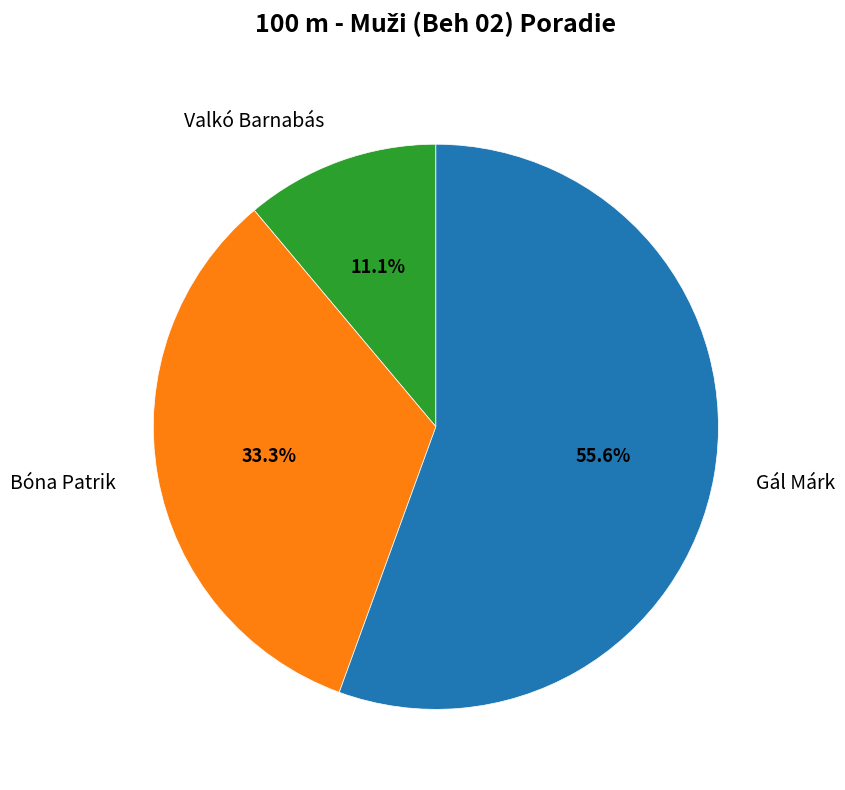

To the nearest percent, what is the average slice percentage?

33%